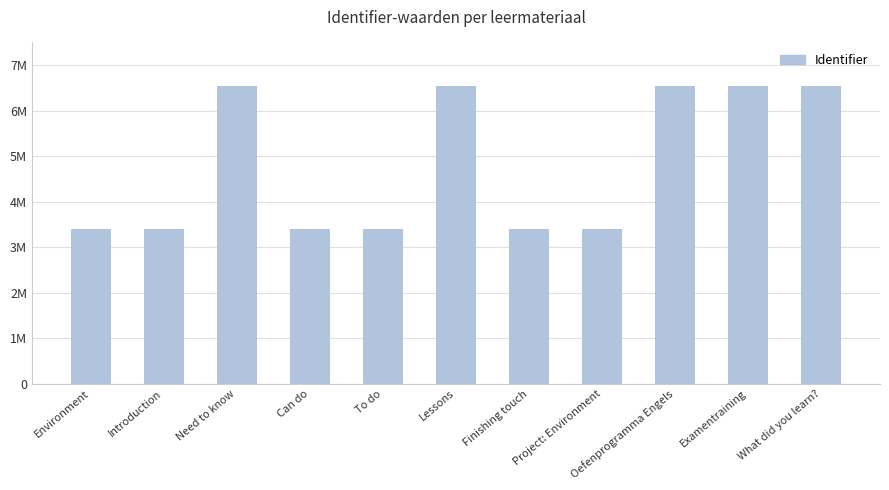

Does the chart contain stacked bars?

No